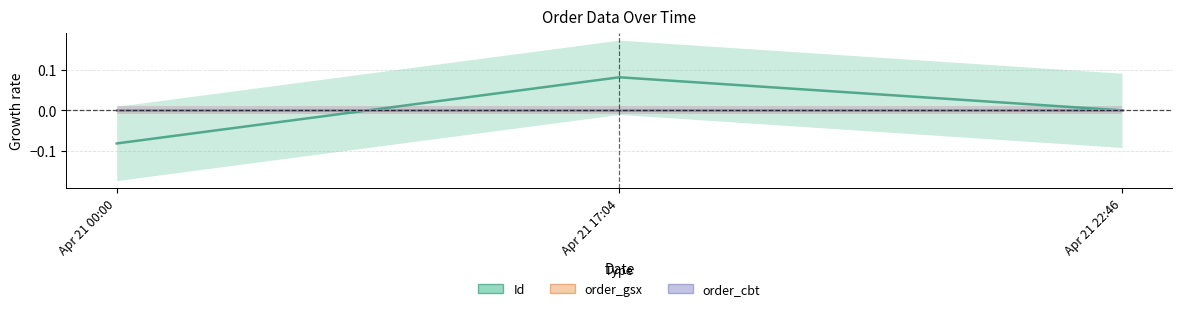

What position from the left is Apr 21 22:46?

3